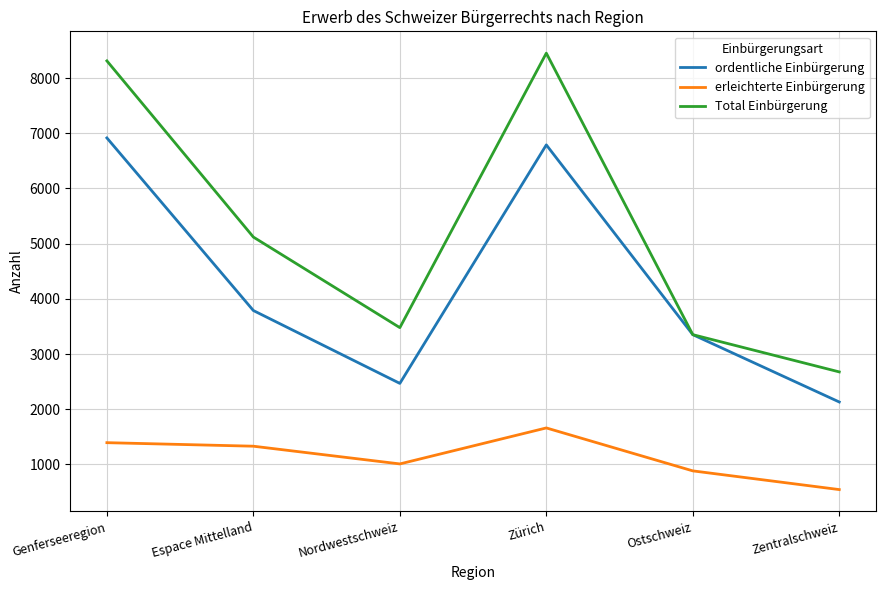

What is the difference between the Total Einbürgerung values at Nordwestschweiz and Zürich?

4973